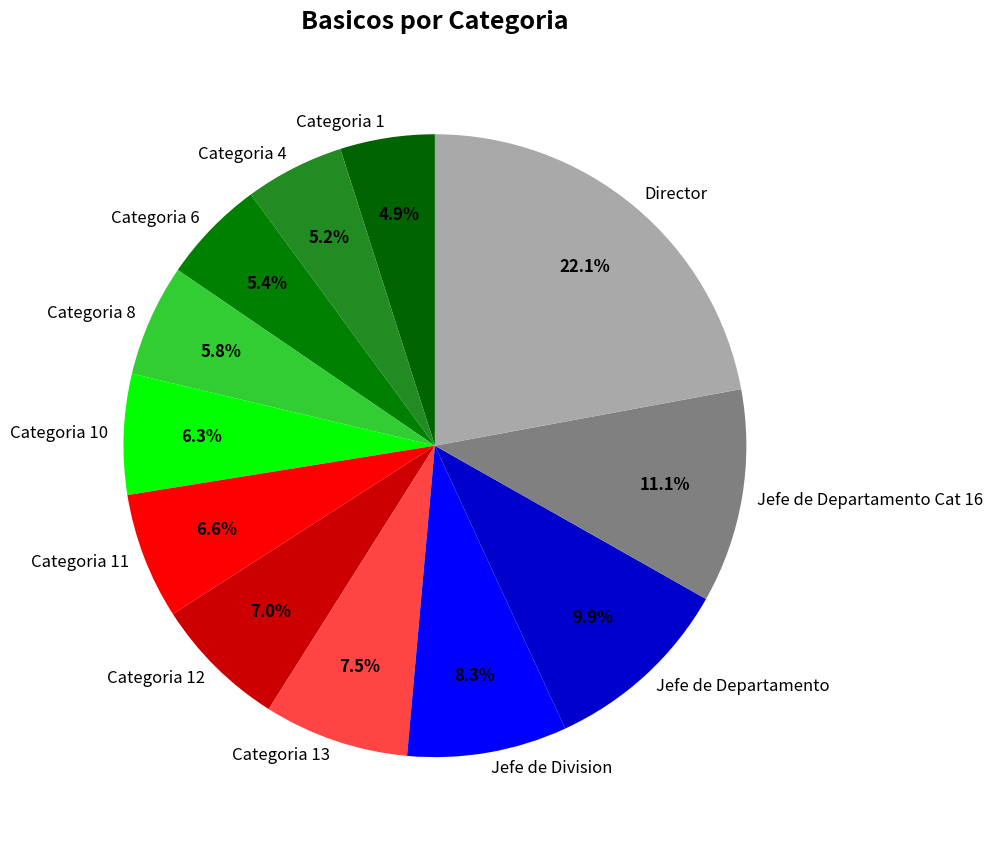

What percentage do Categoria 4 and Categoria 1 together represent?

10.1%